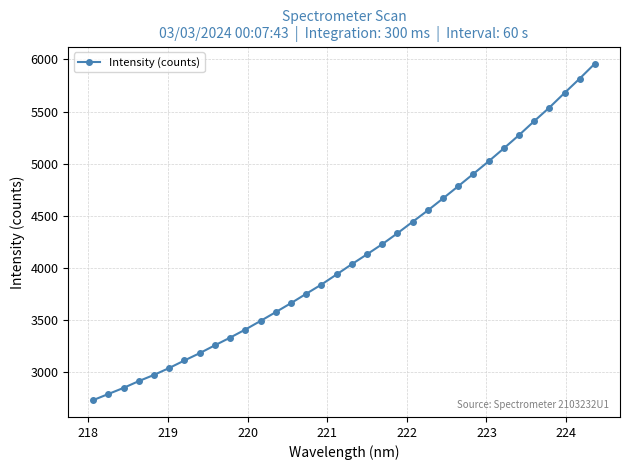

What is the difference between the second highest and second lowest values?

3023.9